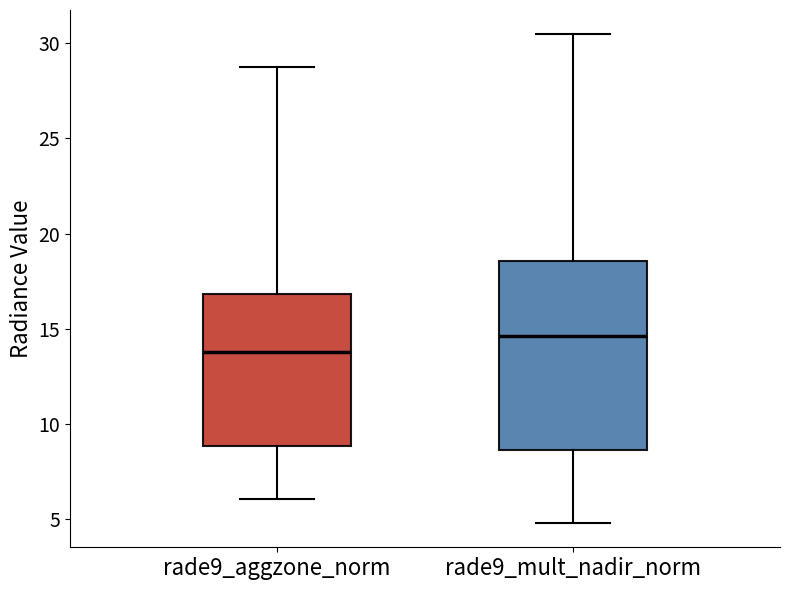

Where does the median line of the box for rade9_aggzone_norm sit on the y-axis? The values are not printed on the chart, so give them approximately, as read against the axis.

14.0